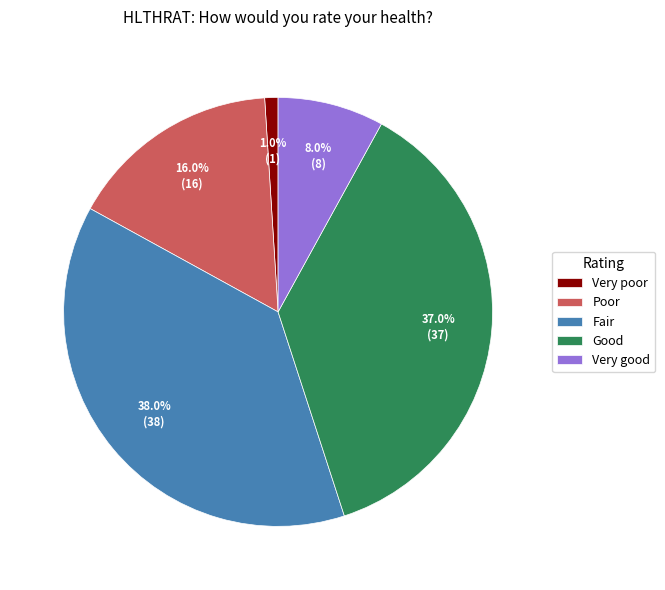

What portion of the pie excludes Very poor?

99.0%